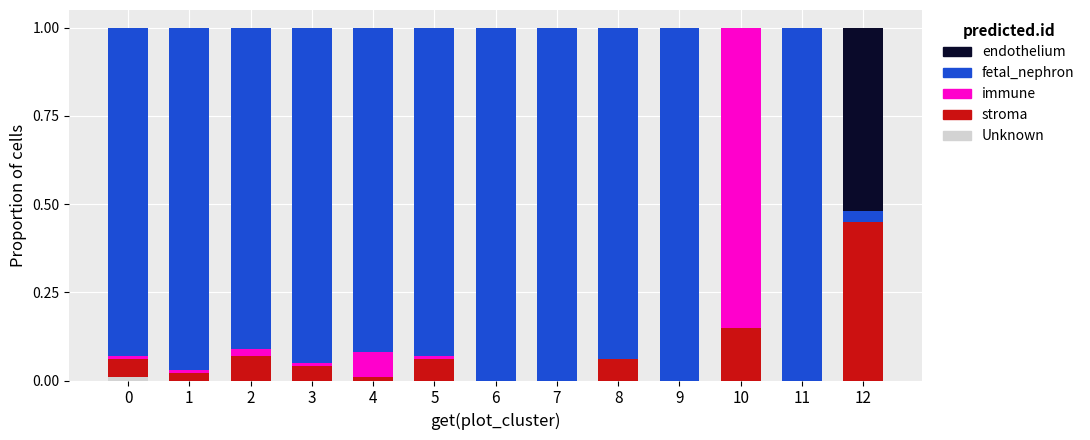

Count the number of categories in the chart.

13